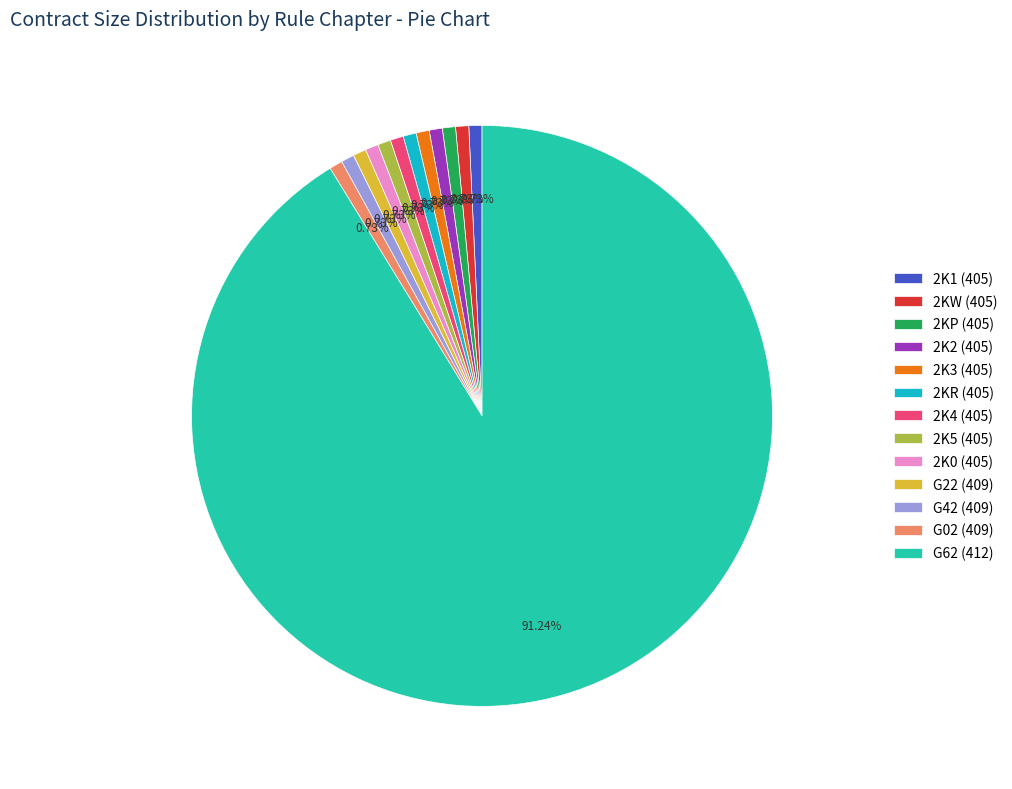

What is the largest slice in the pie chart?

G62 (412)